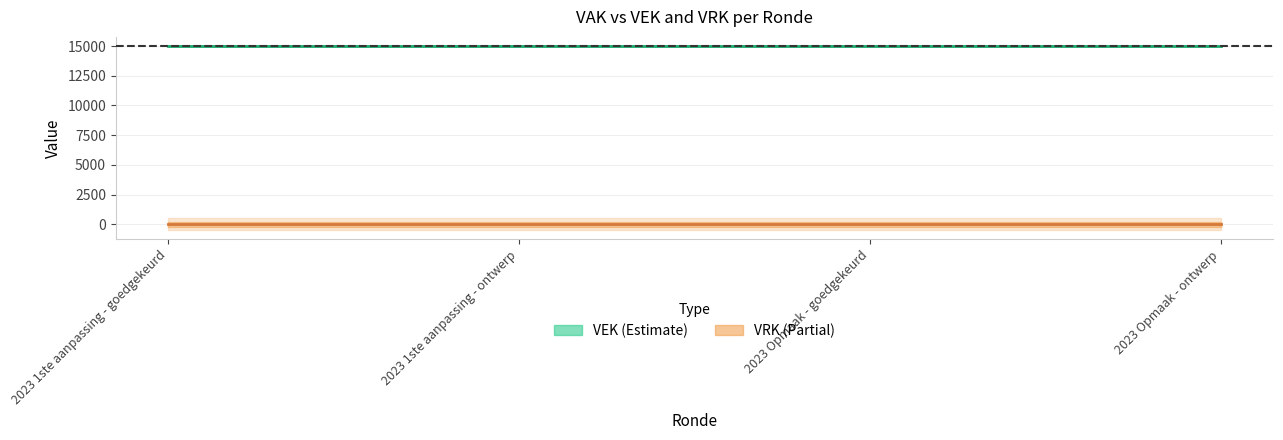

At how many categories does at least one series exceed 6319?

4